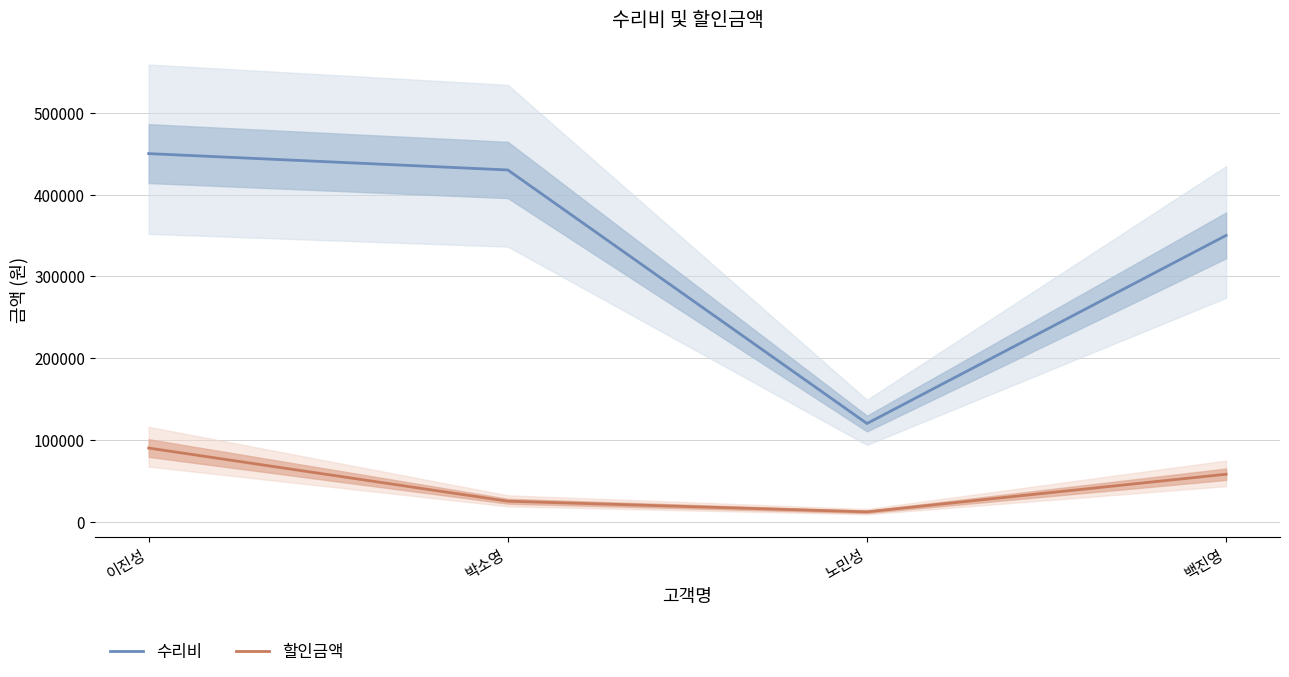

At which category is the sum across all series the highest?

이진성